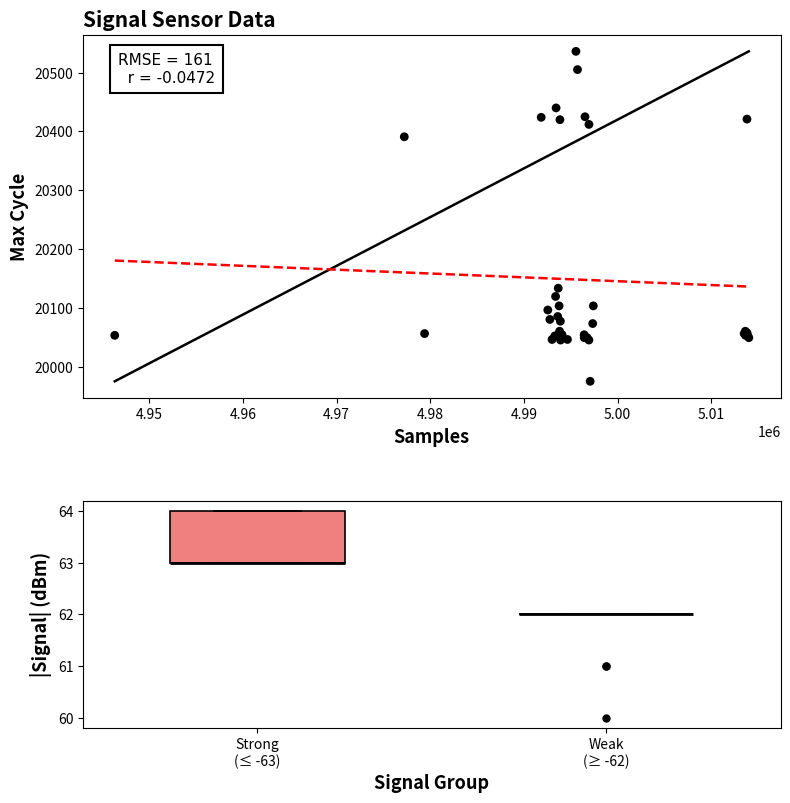

What Y value in the scatter plot is closest to 20256?

20134